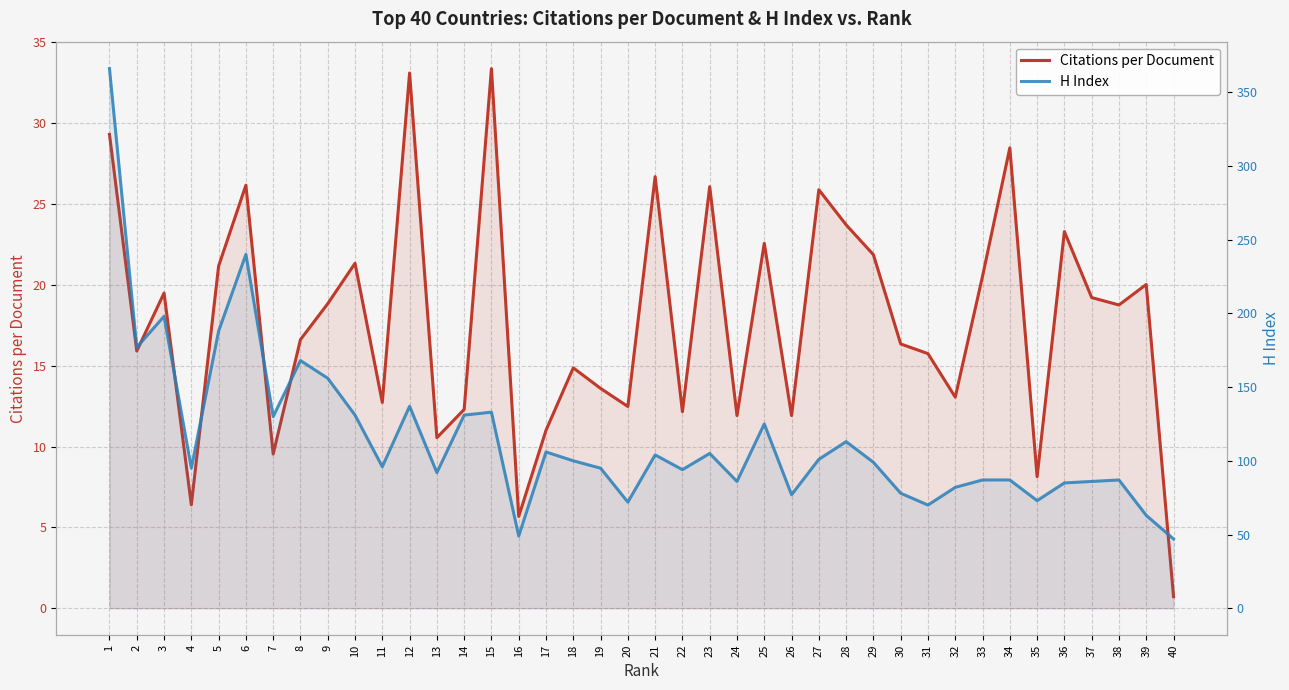

At which category is the sum across all series the highest?

1